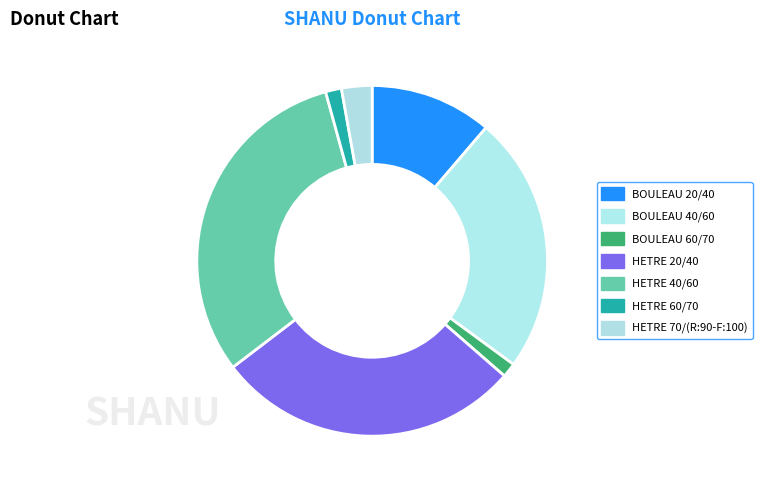

Is it true that HETRE 20/40 is 28% of the pie?

True